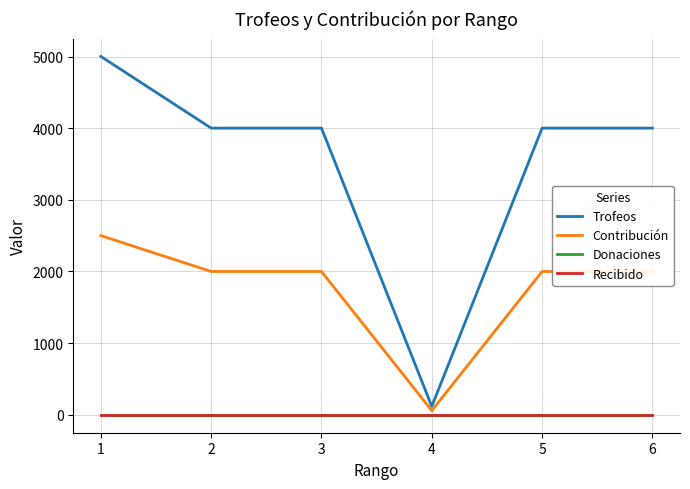

Rank the categories by Trofeos value from highest to lowest.

1, 2, 3, 5, 6, 4